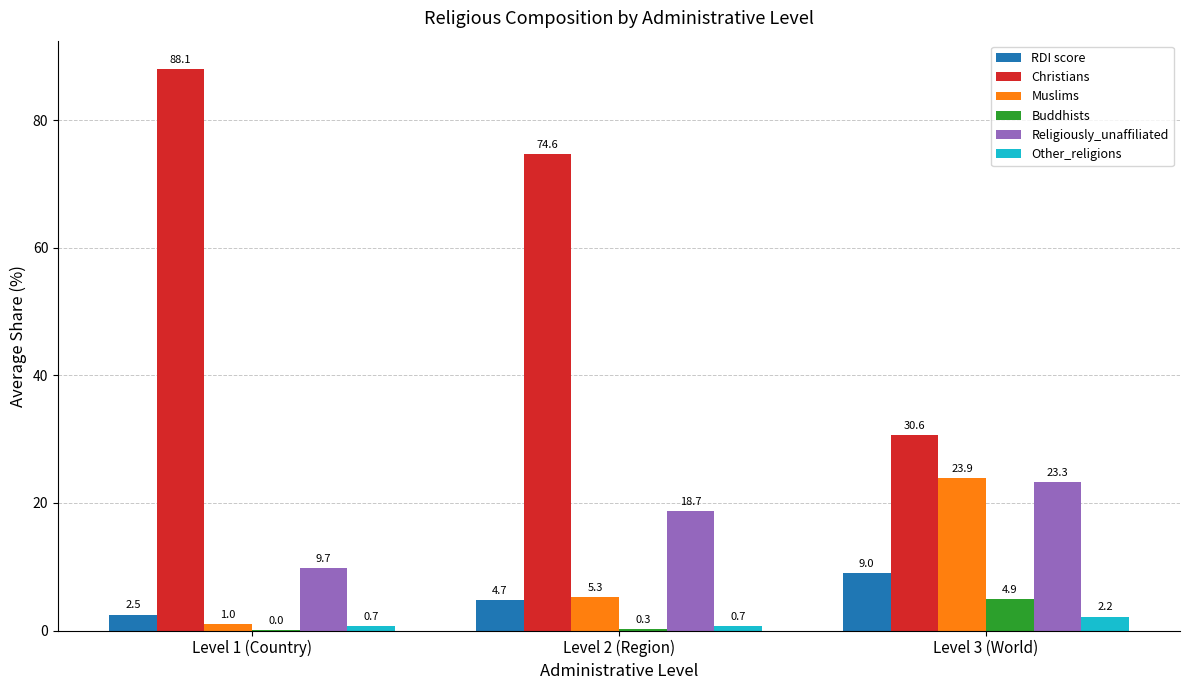

Is it true that Religiously_unaffiliated equals 9.7 at Level 1 (Country)?

True